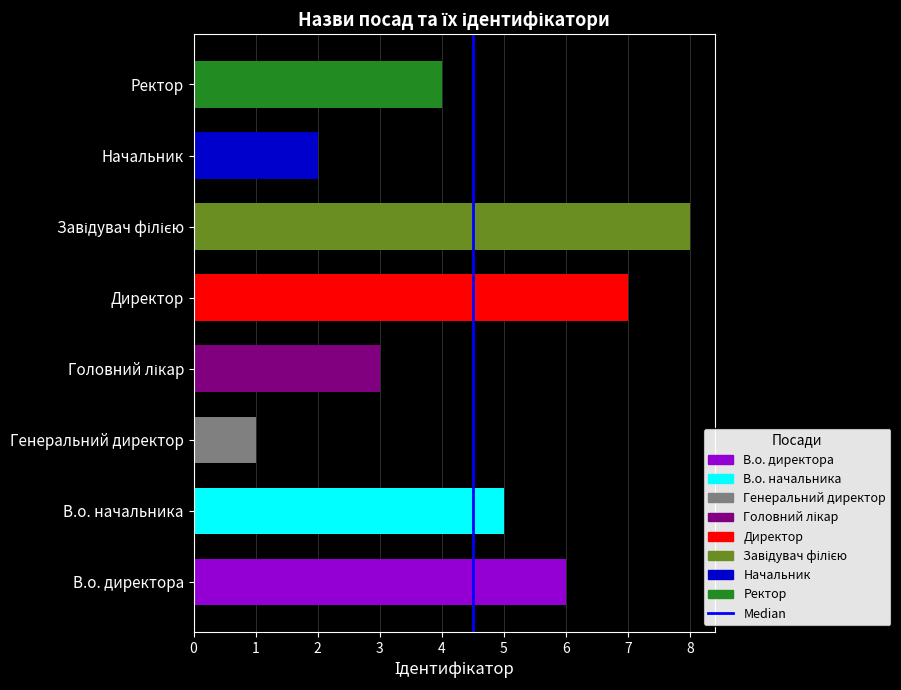

What is the difference between the second highest and second lowest values?

5